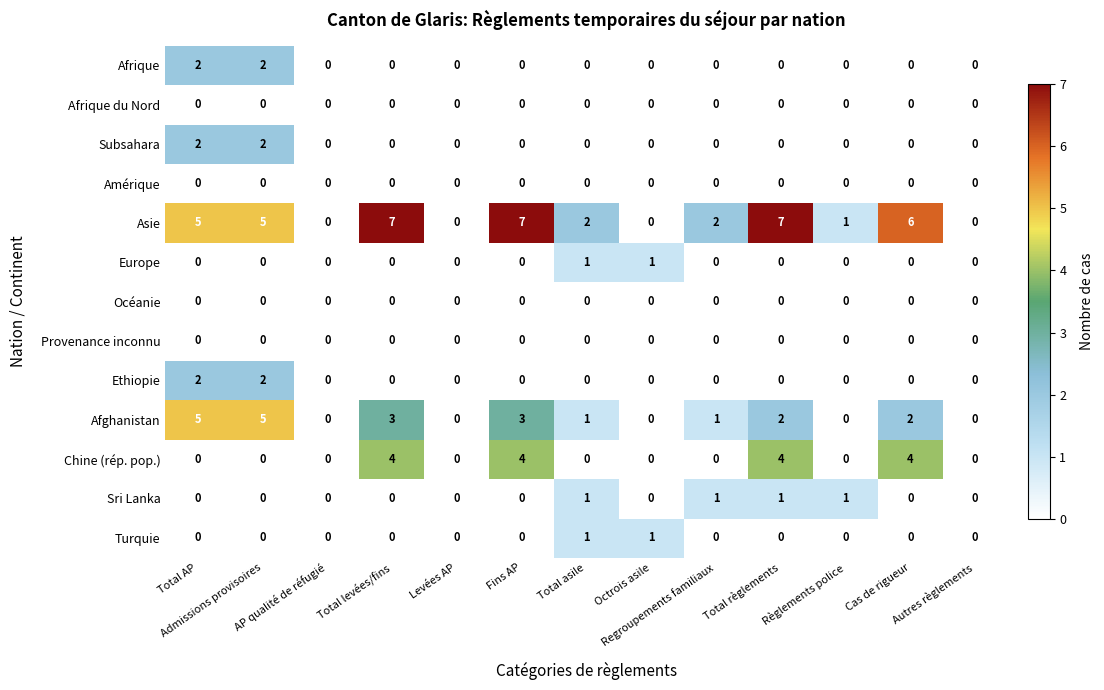

Which series has the largest total across all categories?

Asie